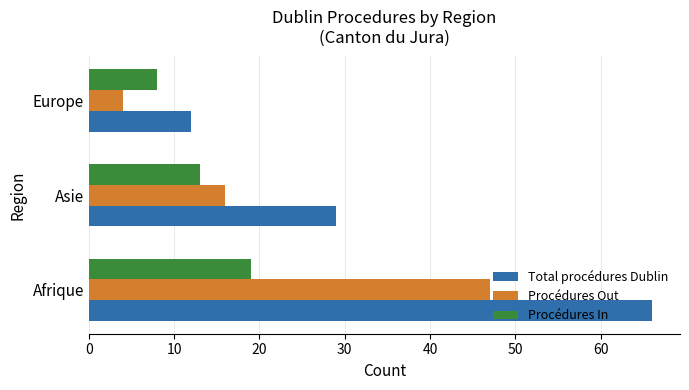

Count the Procédures In values in the range 8 to 19.

3